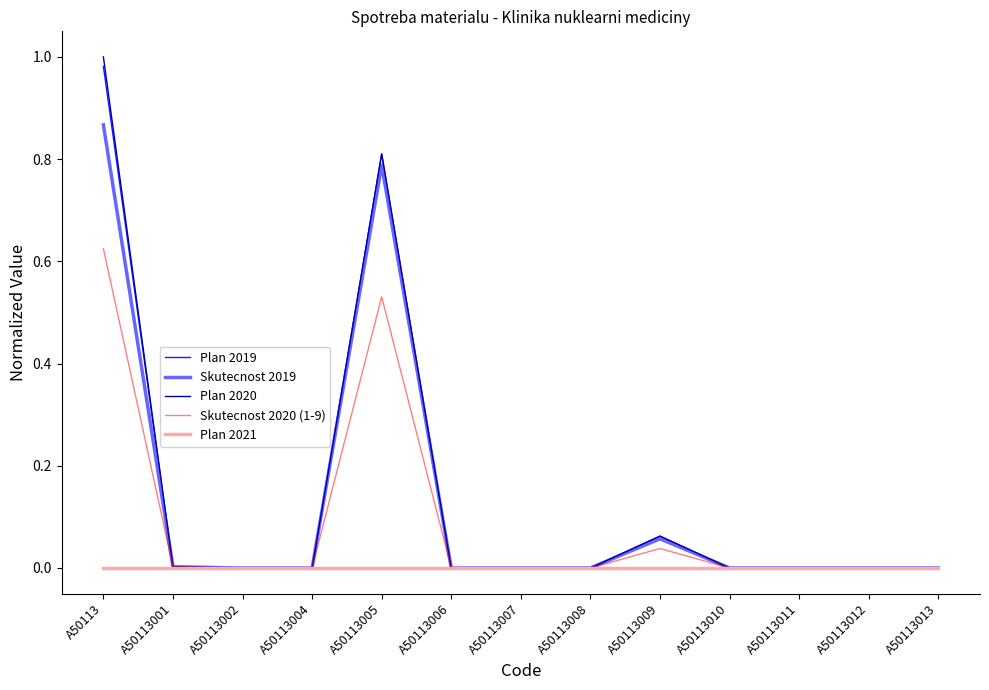

Is it true that Plan 2019 equals -0.4 at A50113013?

False